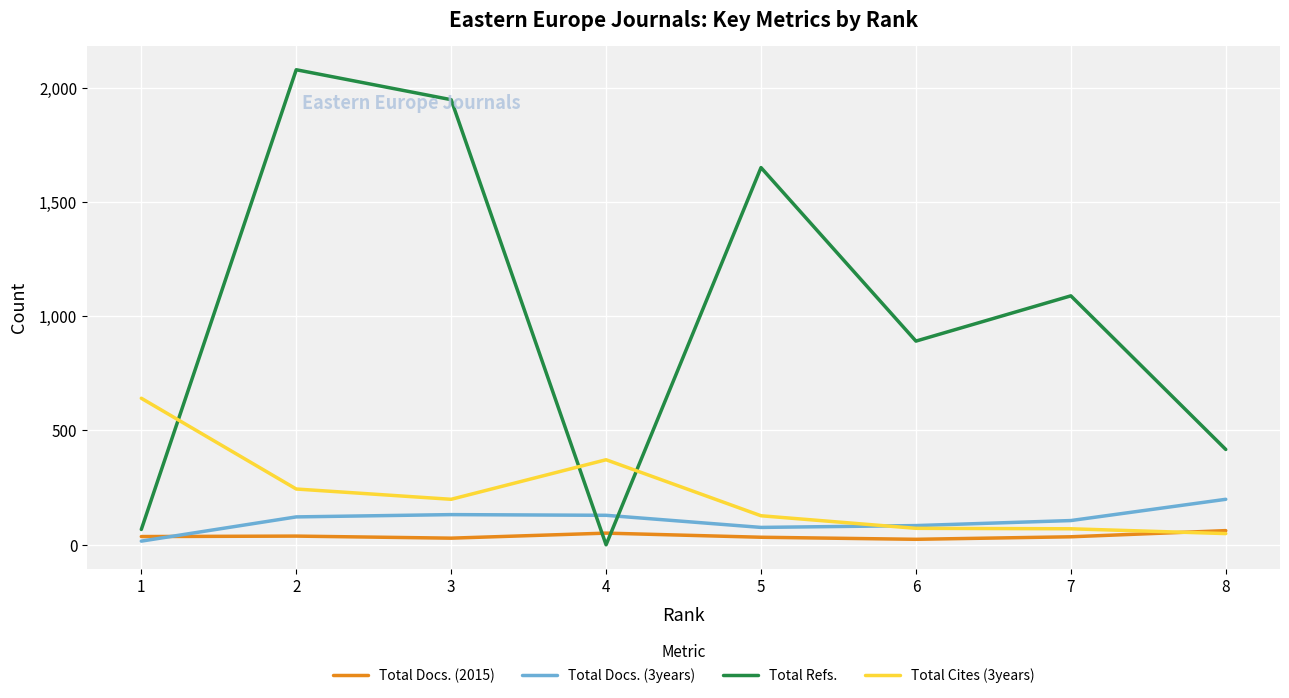

Which series has the largest total across all categories?

Total Refs.